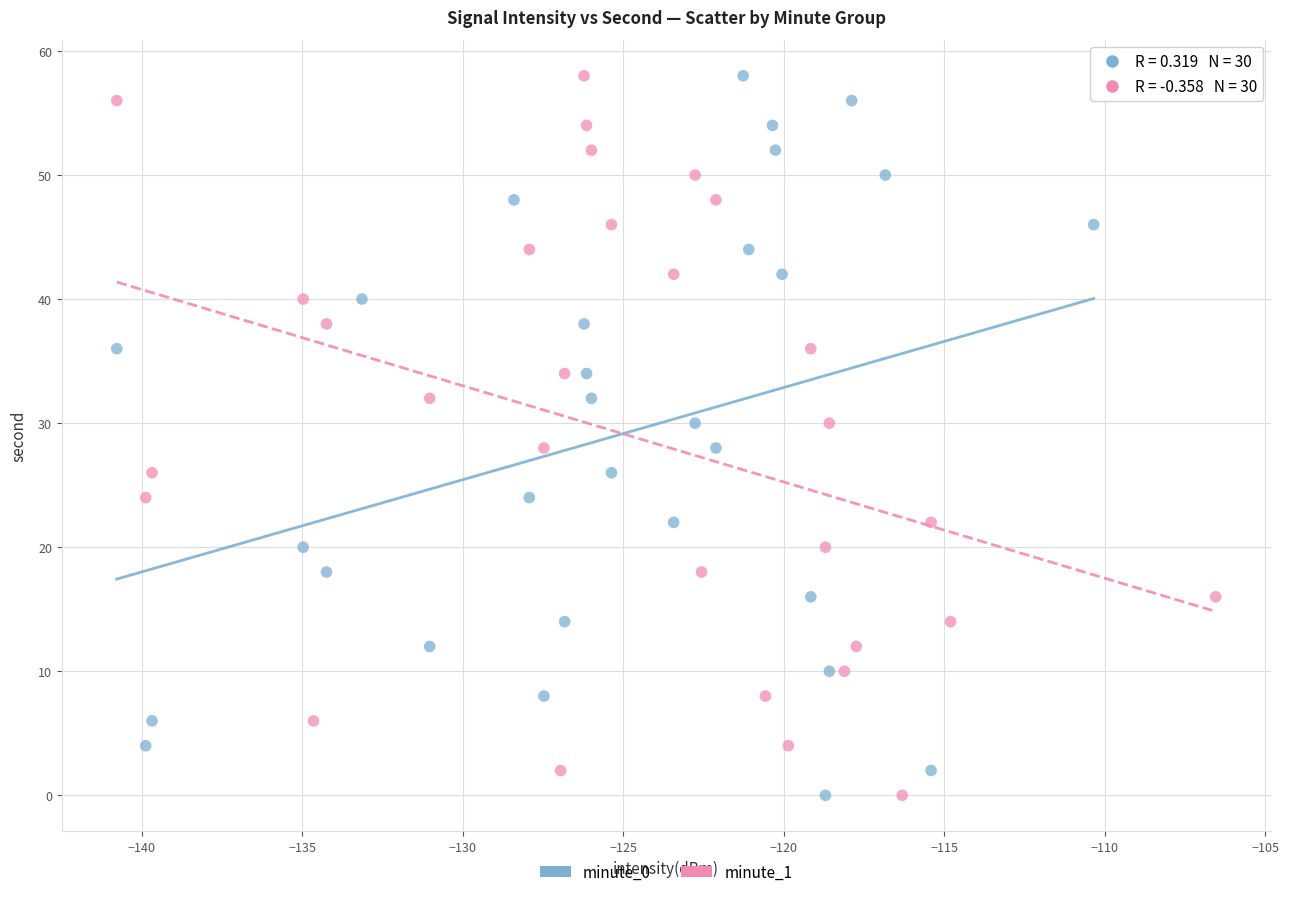

What are all the series names shown in the legend?

minute_0, minute_1